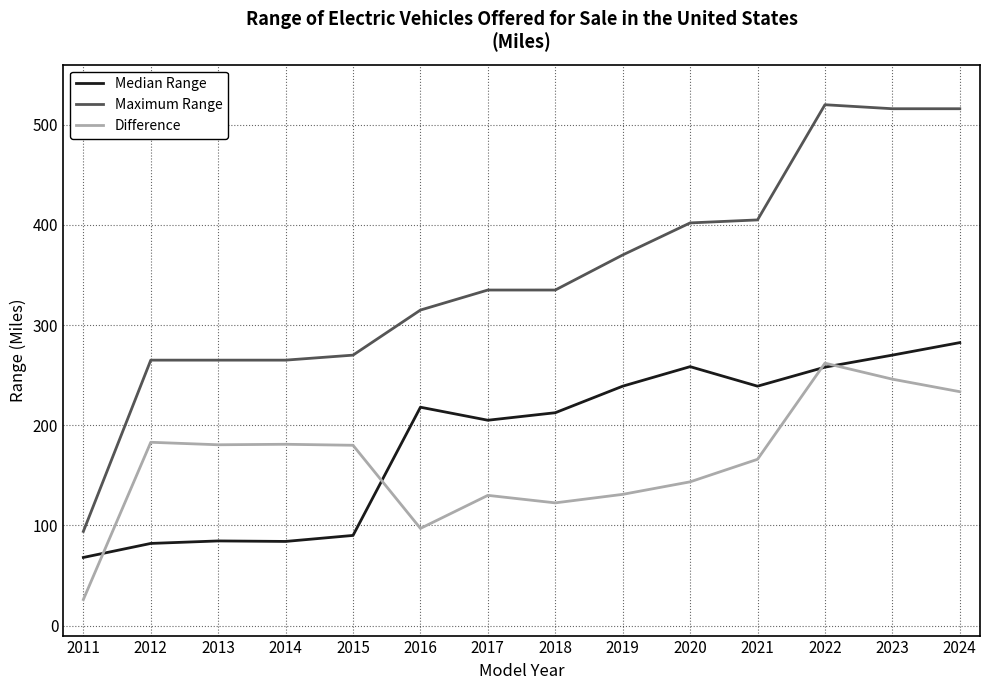

Between which two adjacent categories do Median Range and Difference first intersect?

2011 and 2012